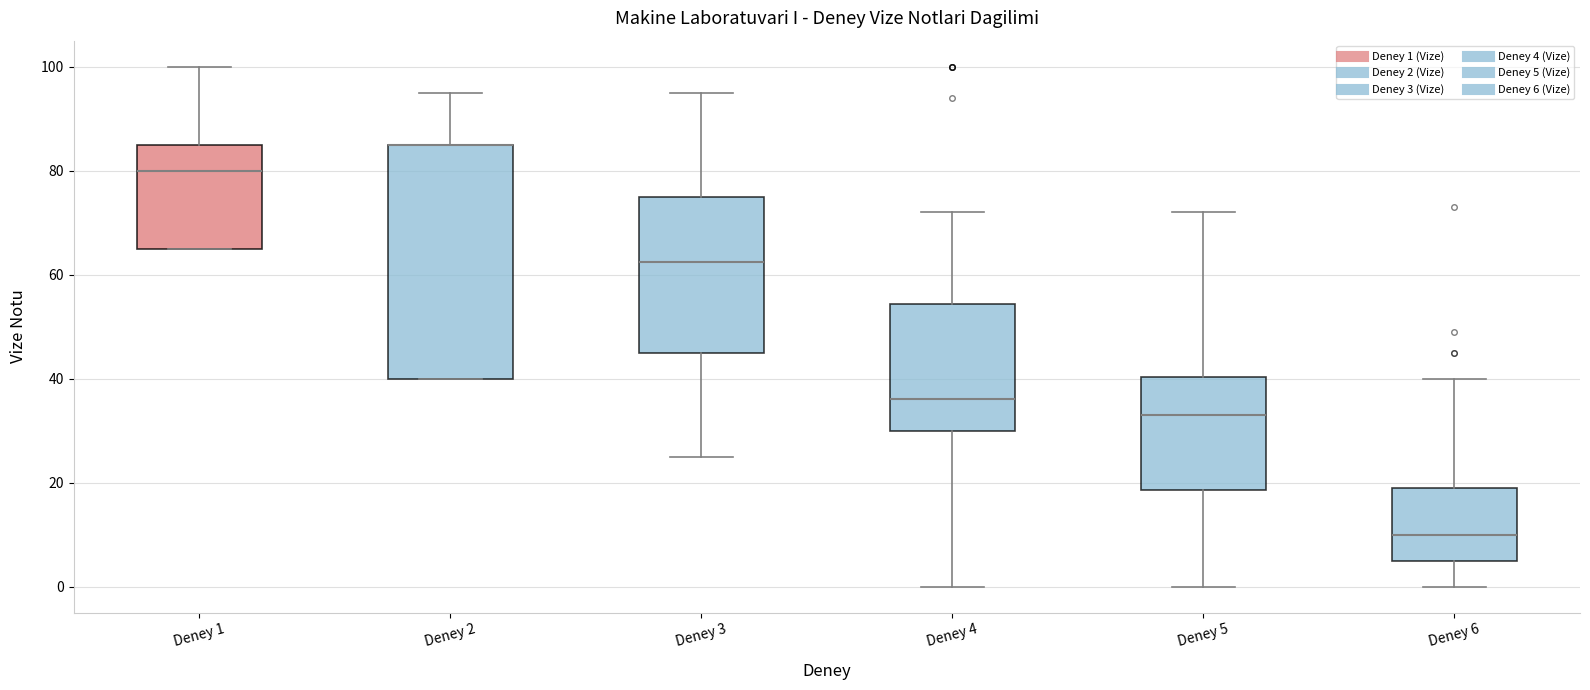

Reading left to right, transcribe this box plot: for each box, give where its median line is, the range the box spans, and where its two whiskers end, as read against the y-axis. The values are not printed on the chart, so give them approximately, as read against the axis.

Deney 1: median 80, box 66 to 86, whiskers 66 to 100
Deney 2: median 86 (drawn on the box's upper edge), box 40 to 86, whiskers 40 to 96
Deney 3: median 62, box 46 to 76, whiskers 26 to 96
Deney 4: median 36, box 30 to 54, whiskers 0 to 72
Deney 5: median 34, box 18 to 40, whiskers 0 to 72
Deney 6: median 10, box 6 to 20, whiskers 0 to 40